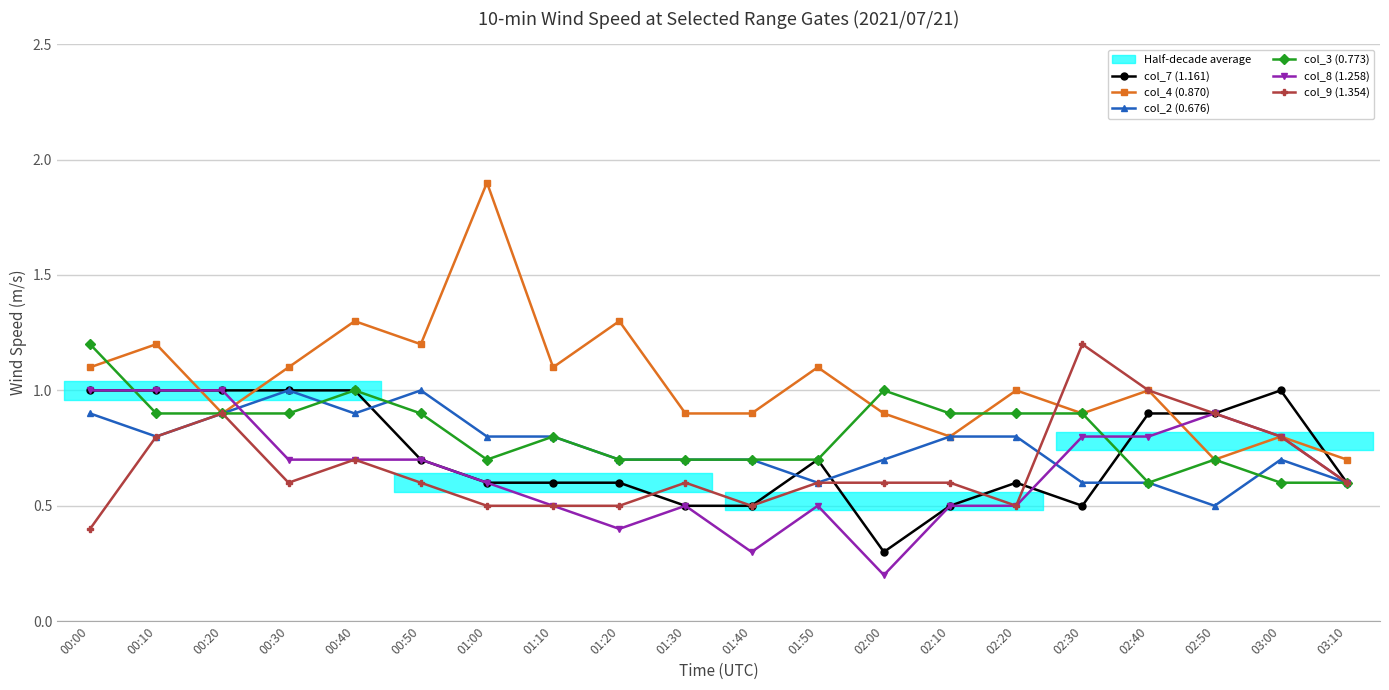

How many distinct data groups are displayed?

6